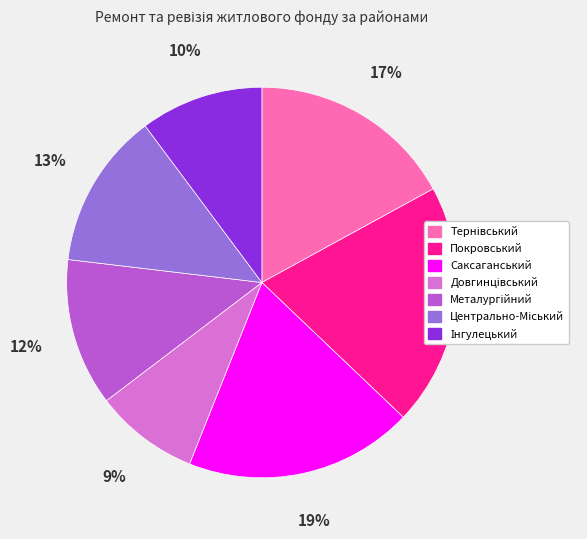

Which slice is the largest?

Покровський